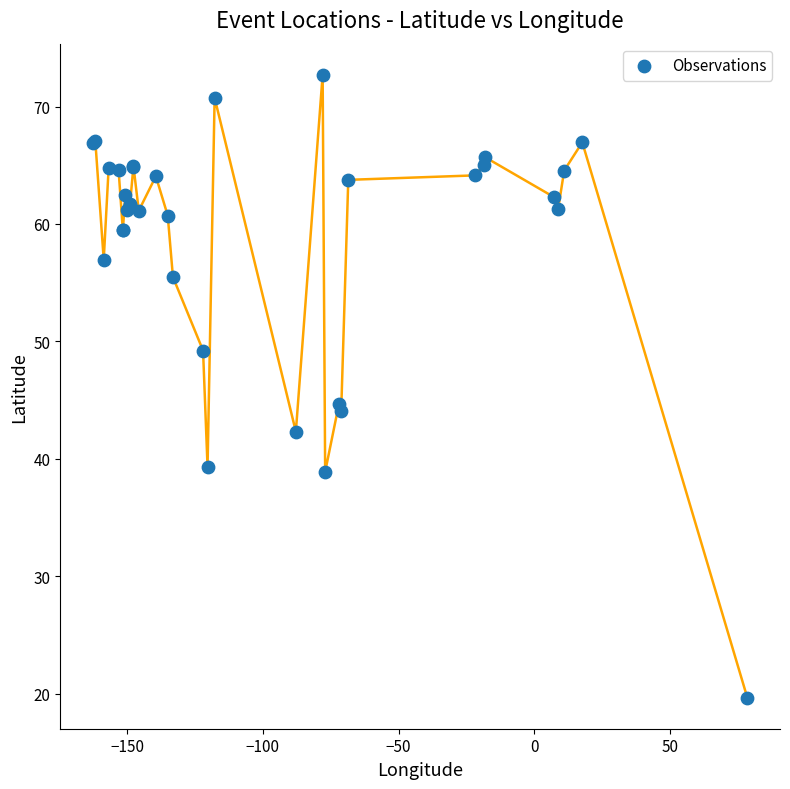

What Y value in the scatter plot is closest to 46?

44.6